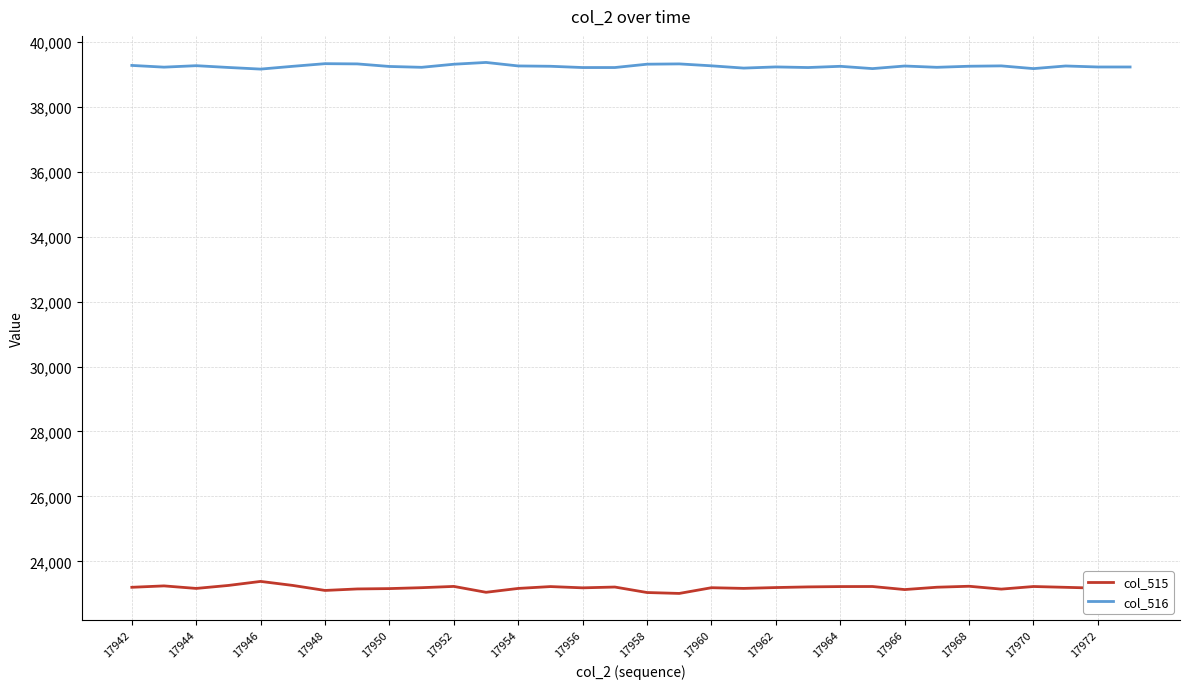

Rank the series by their average value, from highest to lowest.

col_516, col_515